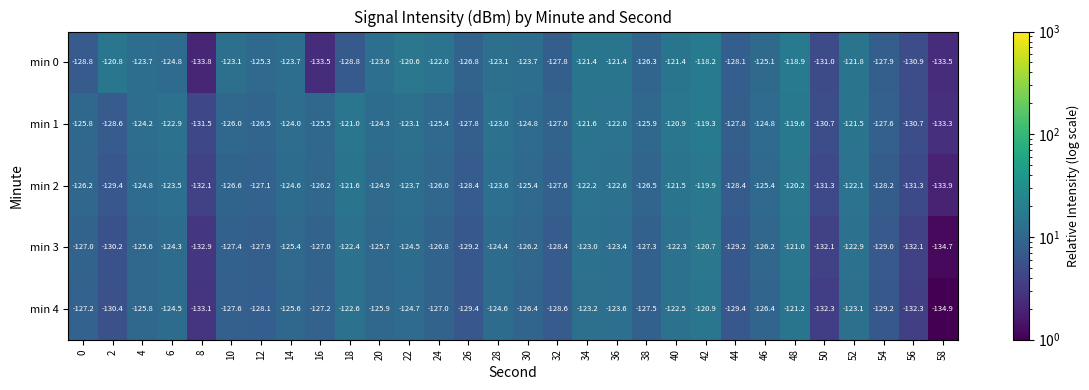

At which label is min 2 closest to -126?

24